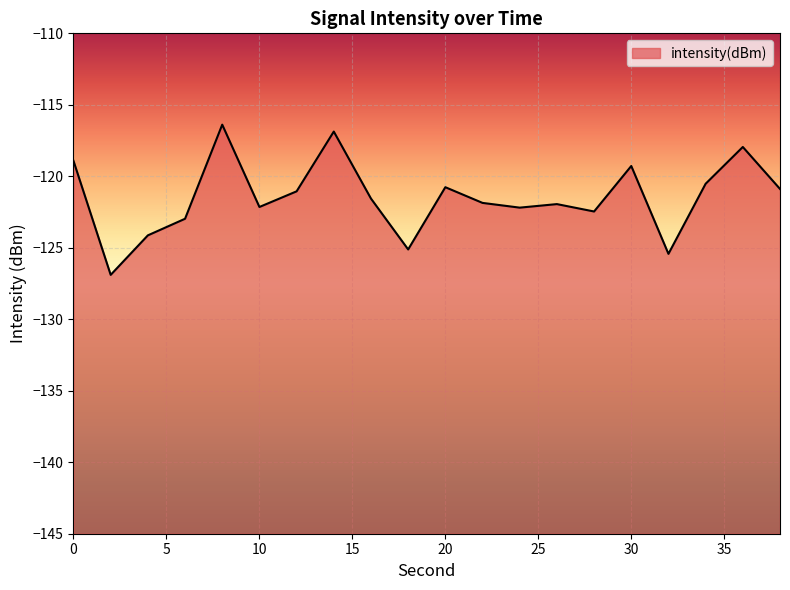

What is the difference between the maximum and minimum values?

10.5